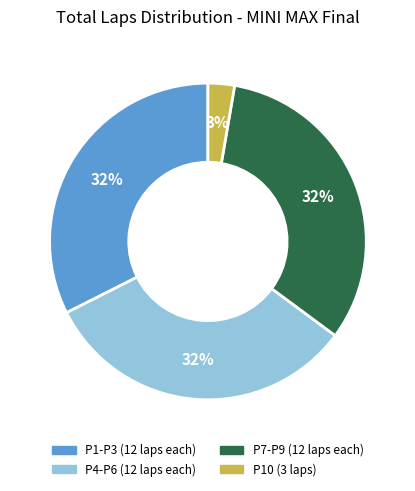

Approximately how many times larger is the value at P1-P3 (12 laps each) compared to P4-P6 (12 laps each)?

1.0